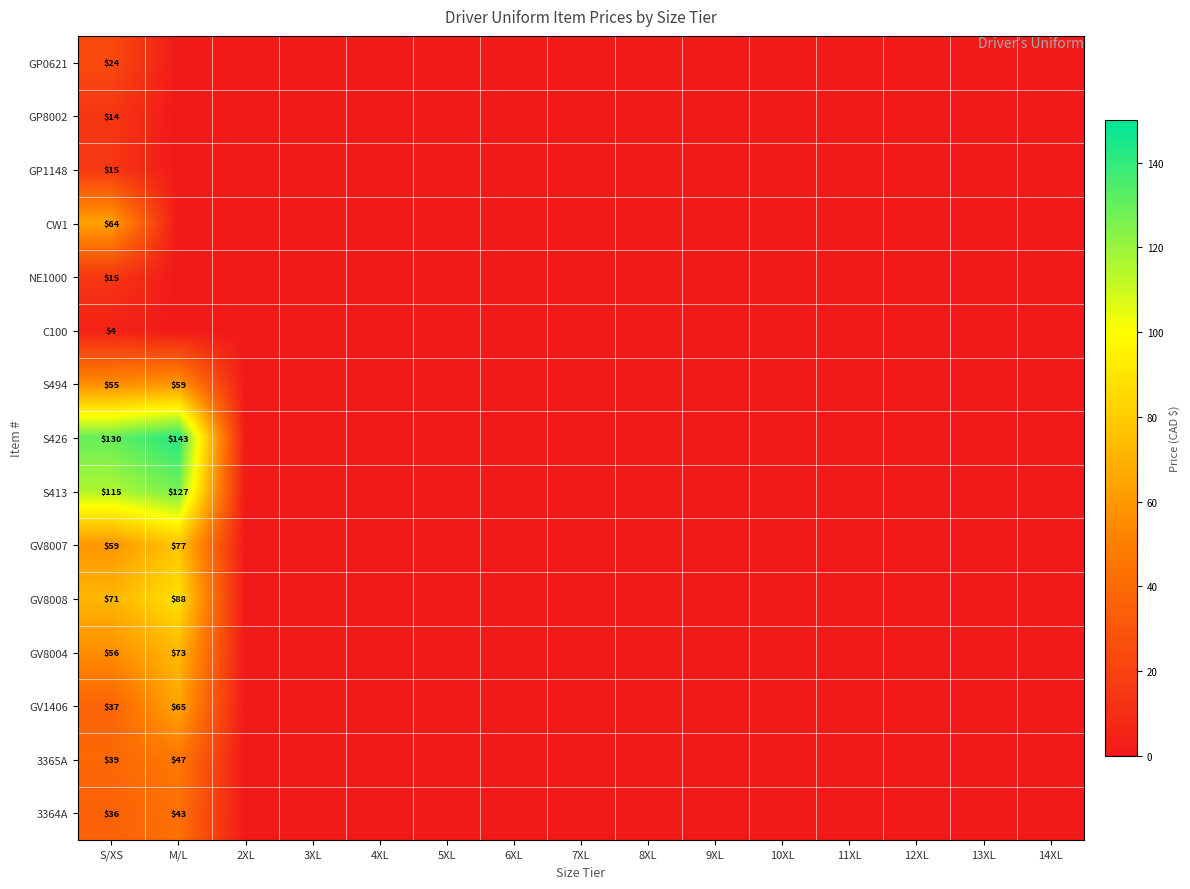

What is the maximum value for C100?

4.3